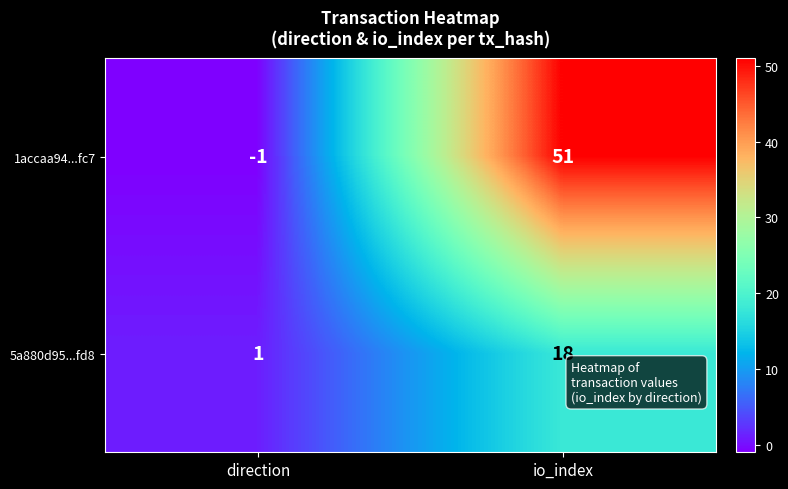

The 1accaa94...fc7 series shows 0 at direction. True or false?

False